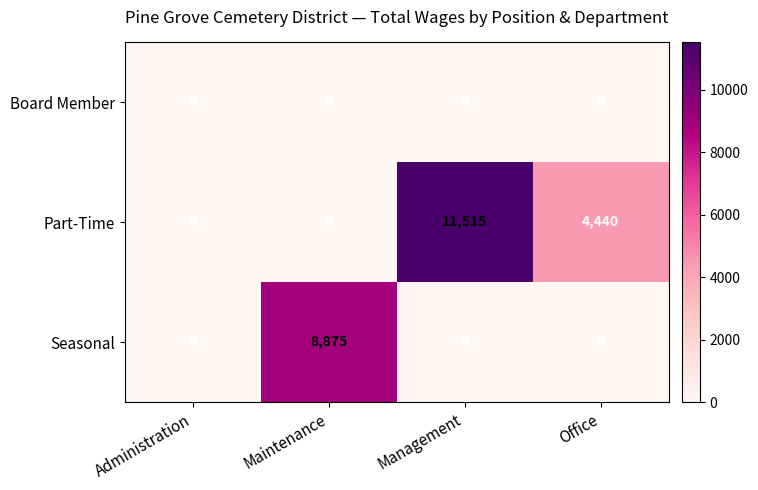

How many distinct data groups are displayed?

3